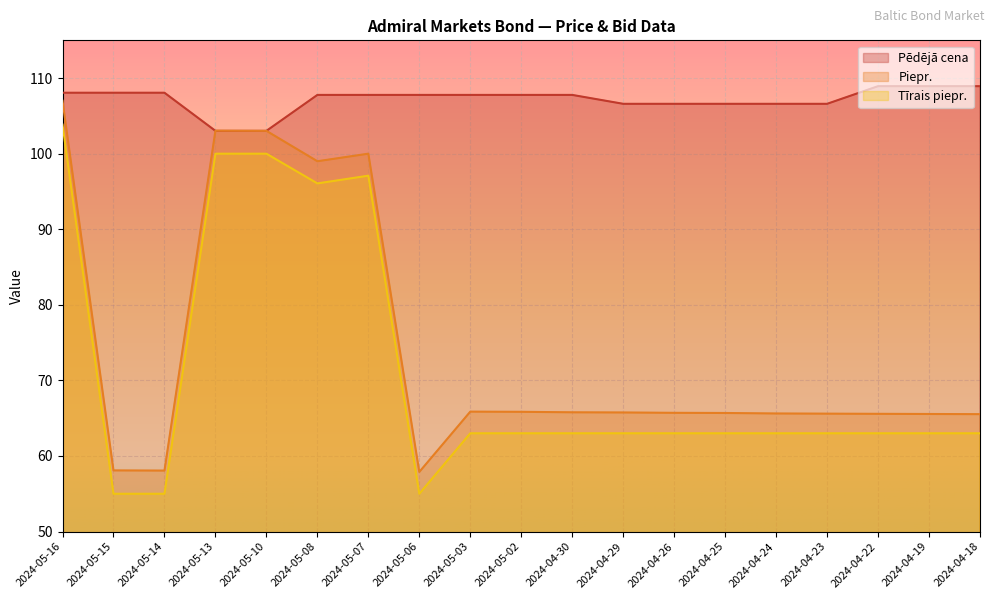

Is it true that Pēdējā cena equals 106.6 at 2024-04-26?

True